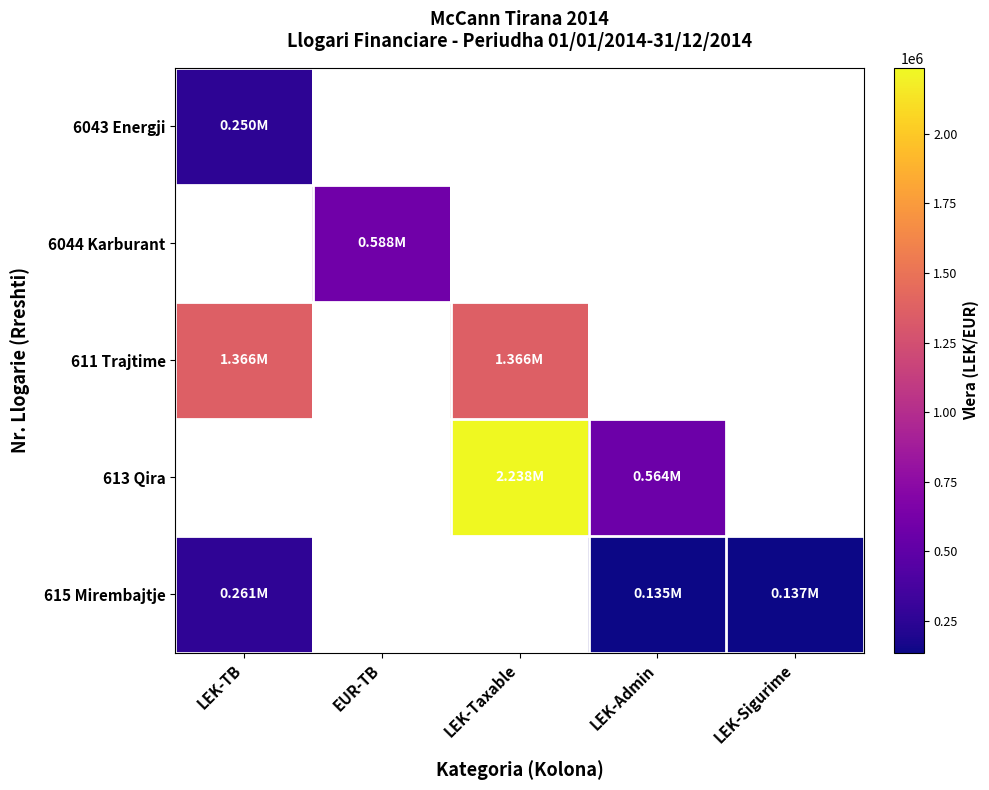

How many categories are shown in the chart?

5